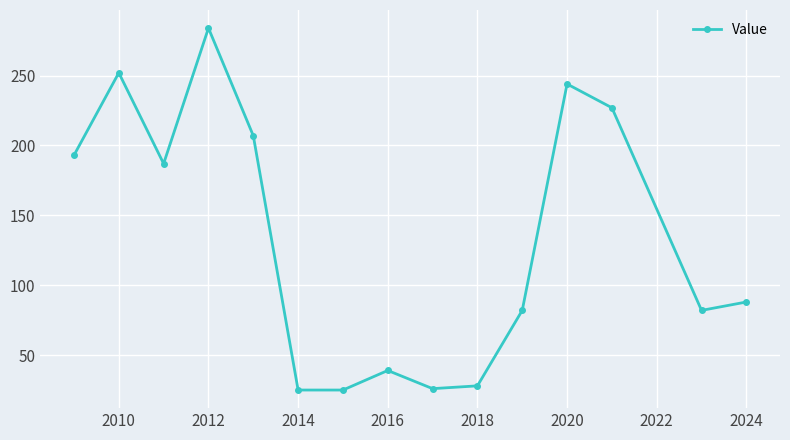

What is the smallest value displayed?

25